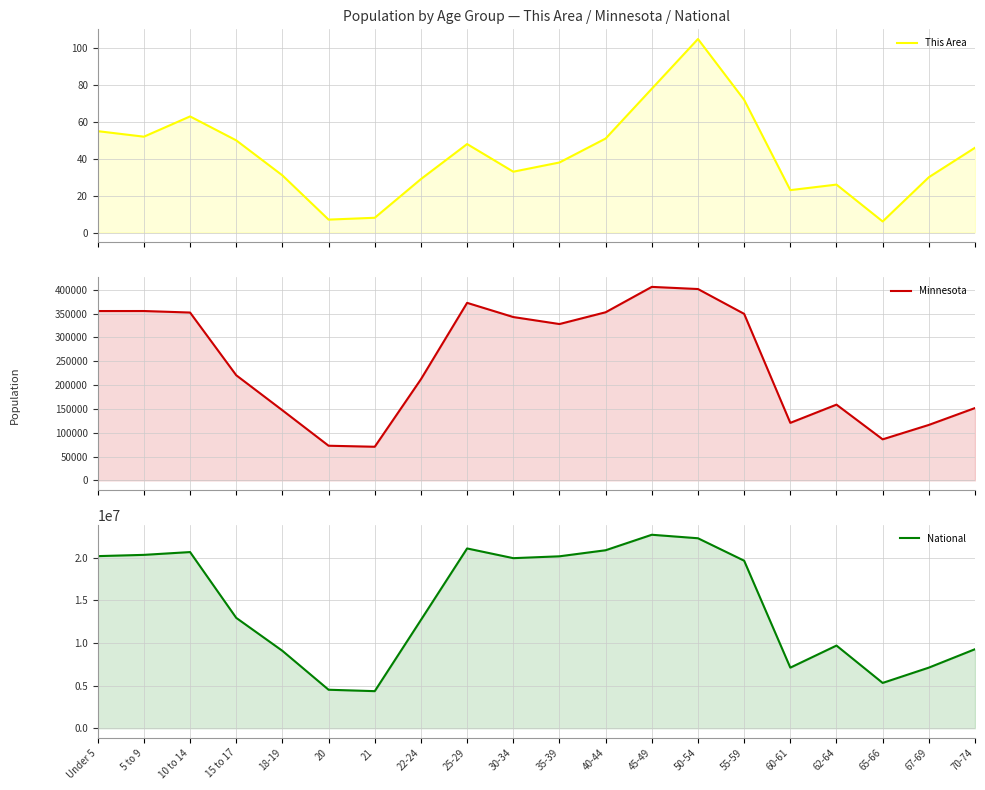

What is the sum of all Minnesota values?

4975231